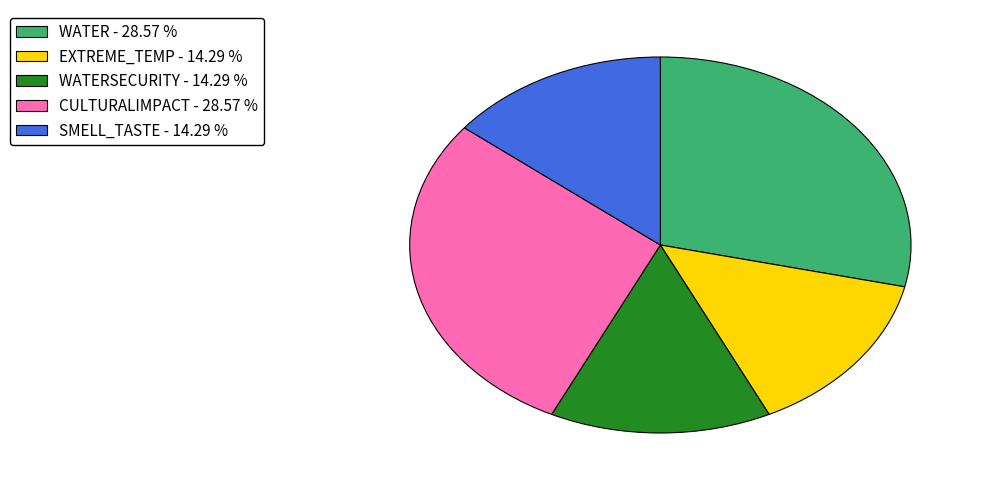

Is there a majority slice in this chart?

No